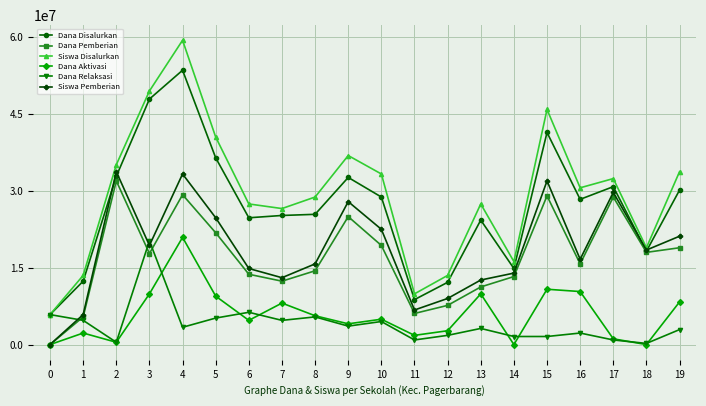

Which series changed the most between 5 and 14?

Siswa Disalurkan